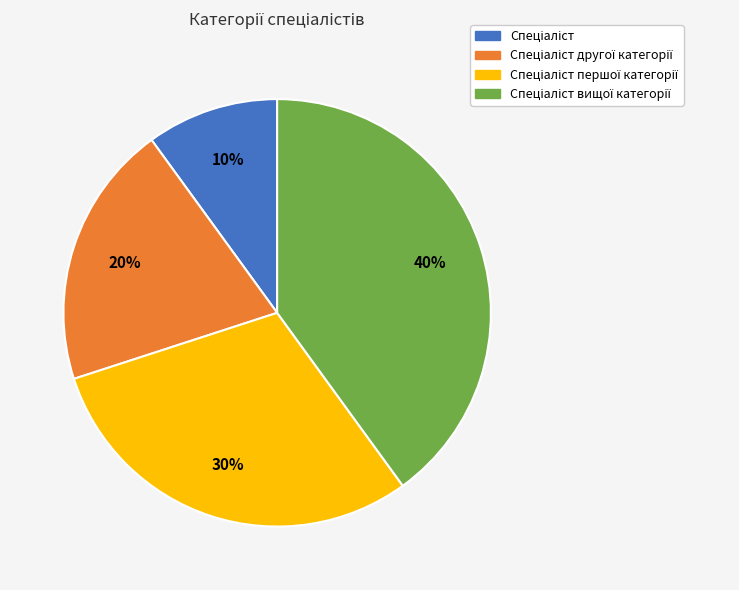

Is there a majority slice in this chart?

No